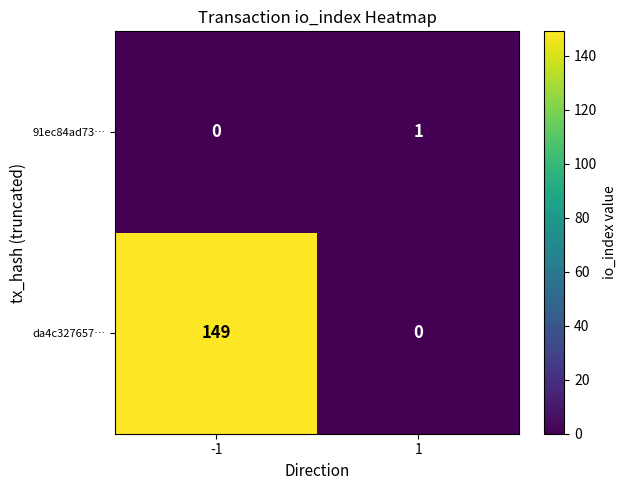

At how many categories does at least one series exceed 95?

1